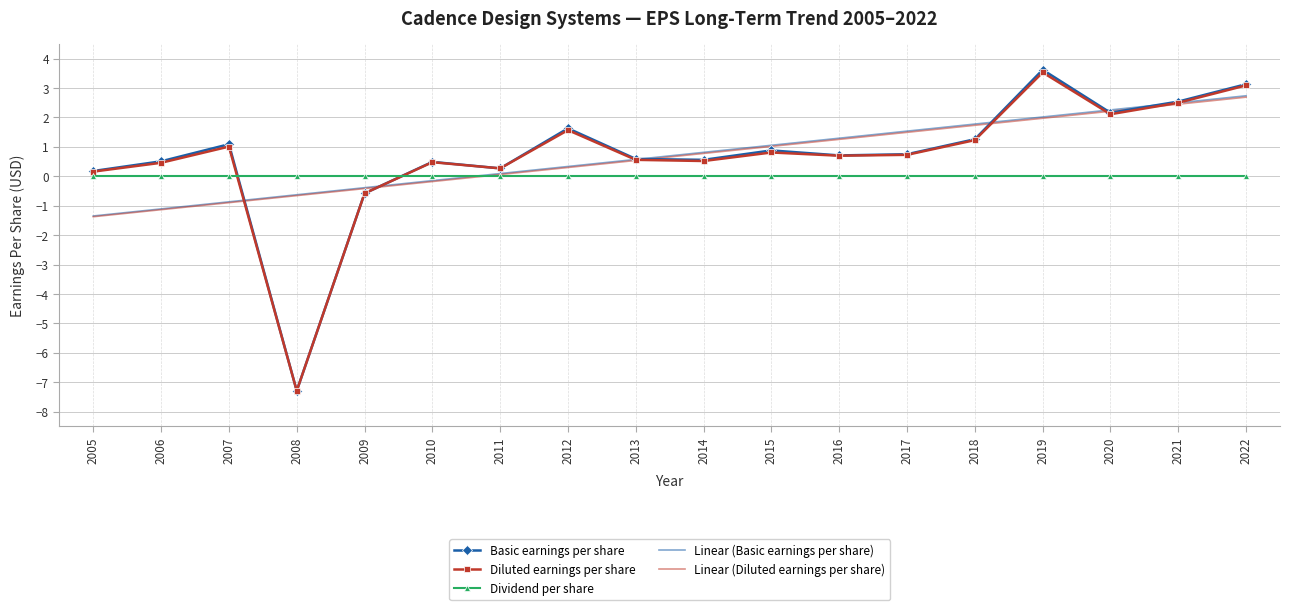

What is the sum of all Diluted earnings per share values?

11.9